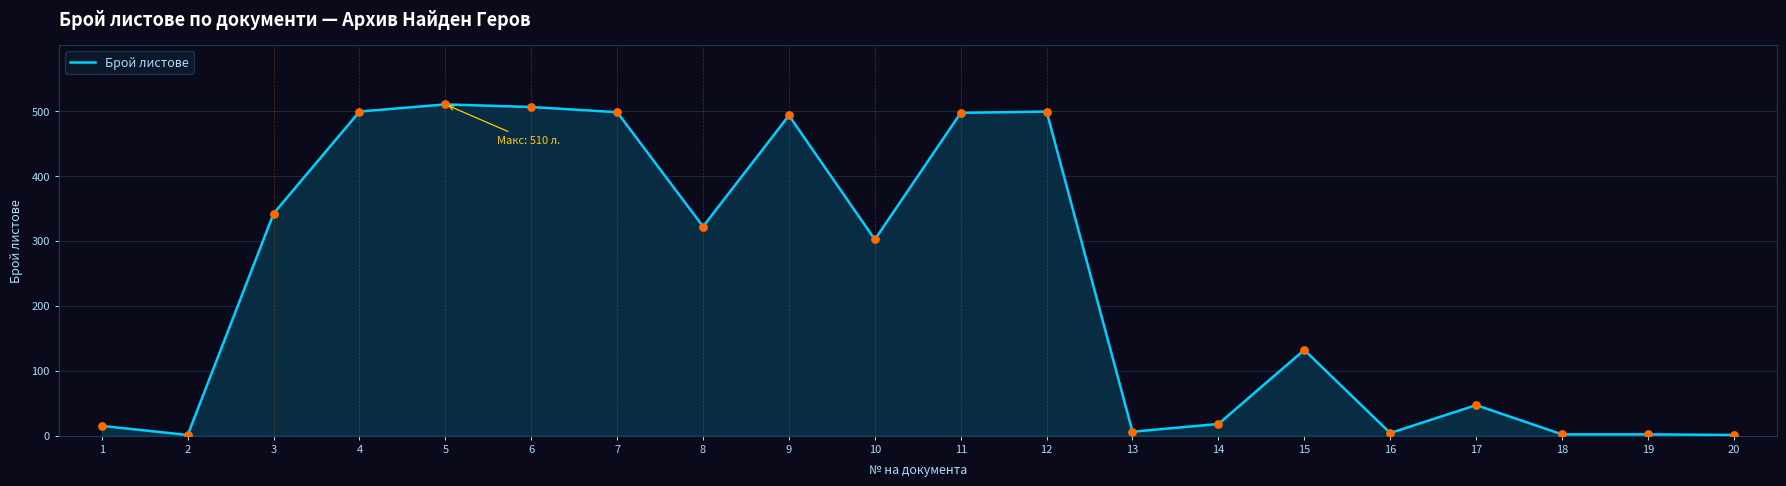

Between 14 and 17, which is larger?

17